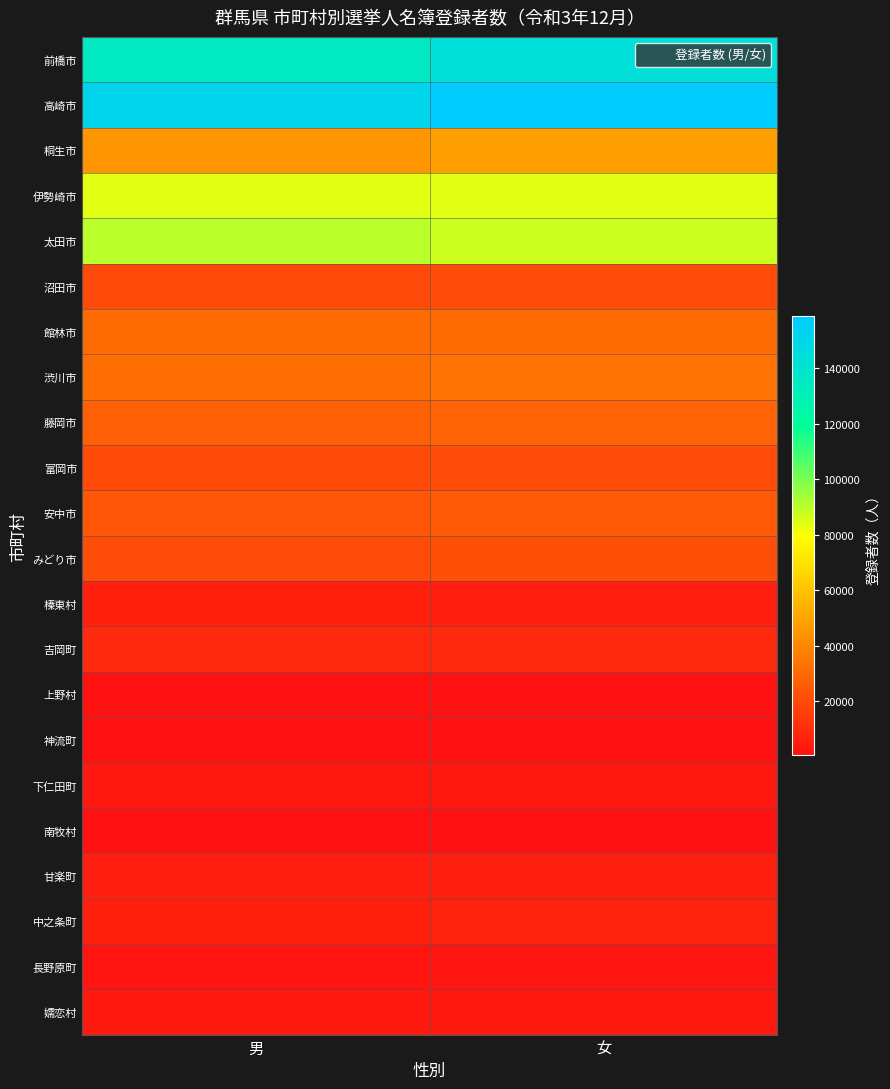

What is the total value across all series at 女?

740924